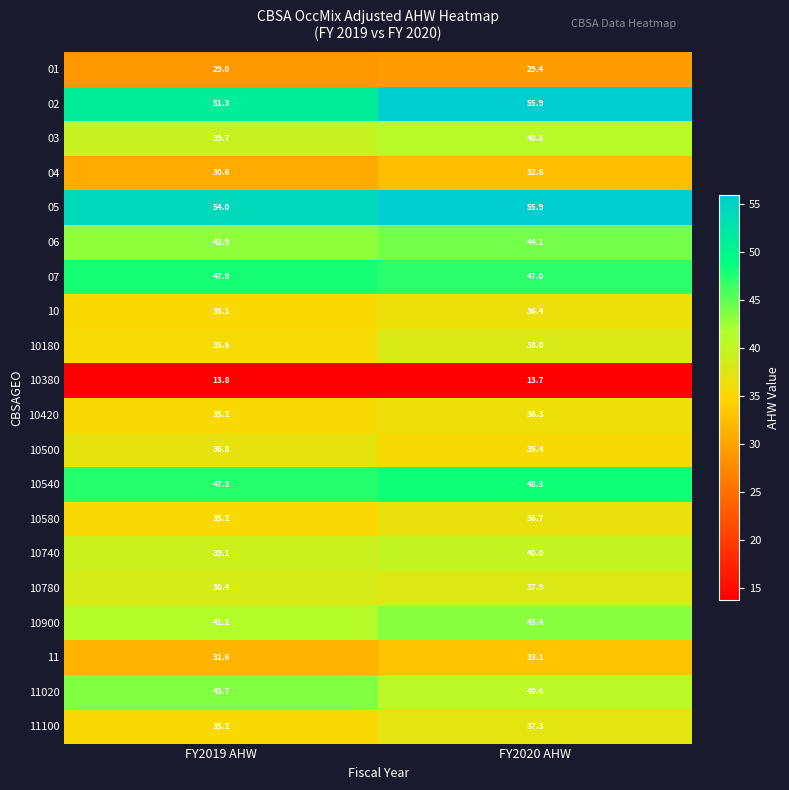

Which series has the largest range (max minus min)?

02